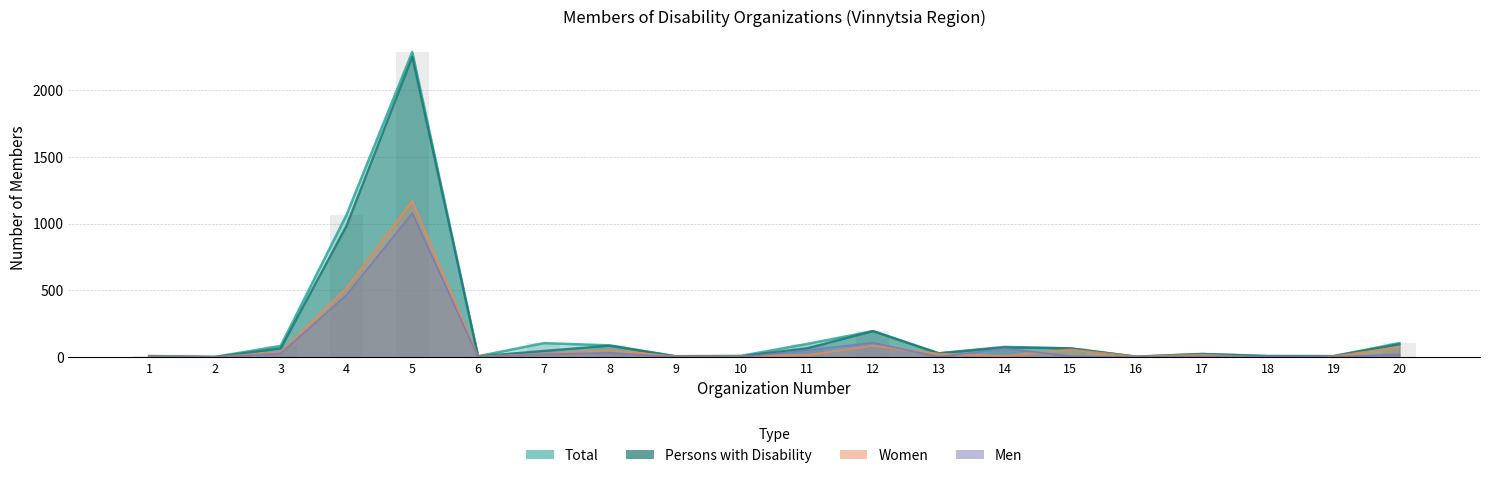

What is the sum of all Women values?

2131